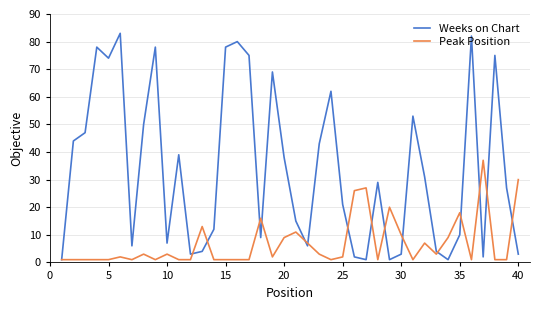

Which series has the largest total across all categories?

Weeks on Chart